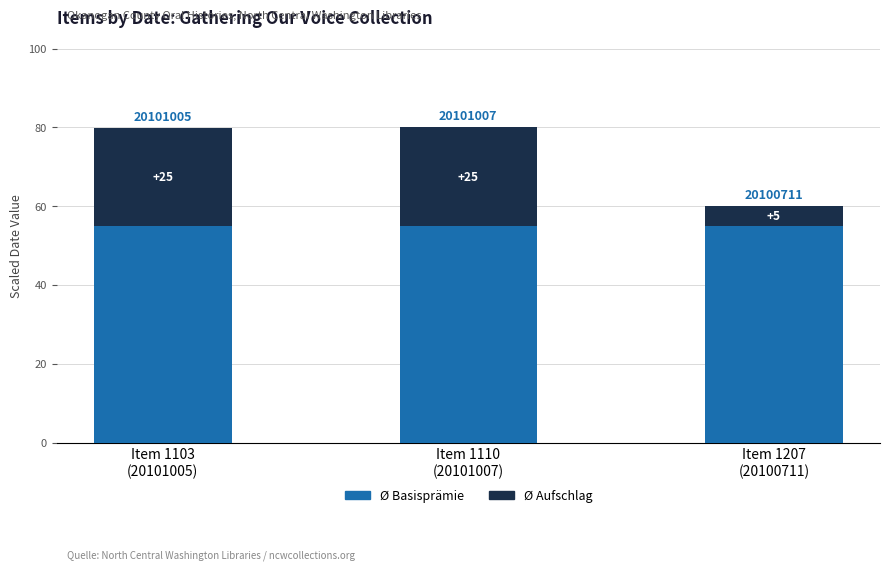

What is the sum of the Ø Basisprämie values at Item 1110
(20101007) and Item 1103
(20101005)?

110.0